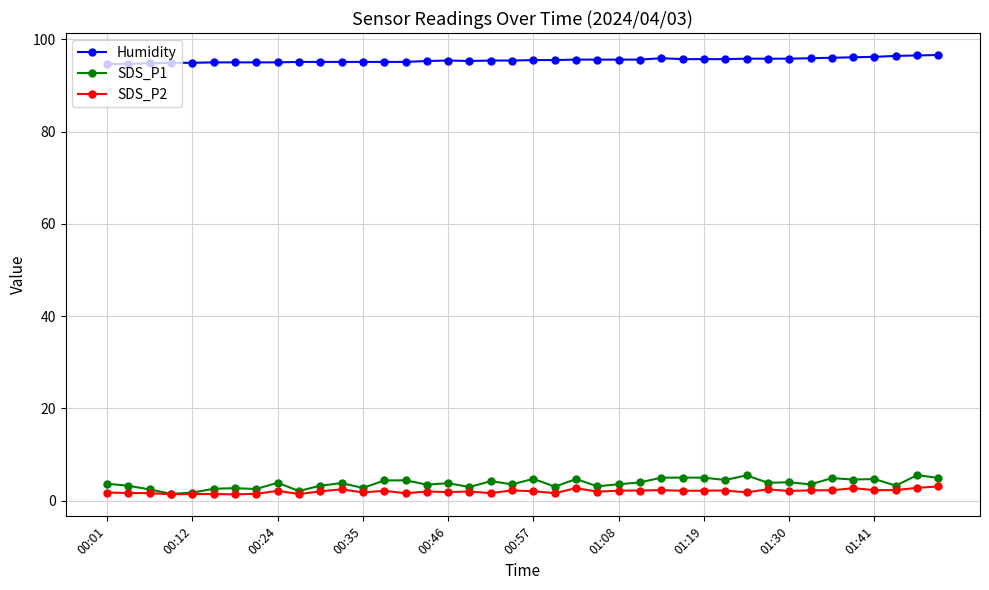

How many series are shown in this chart?

3